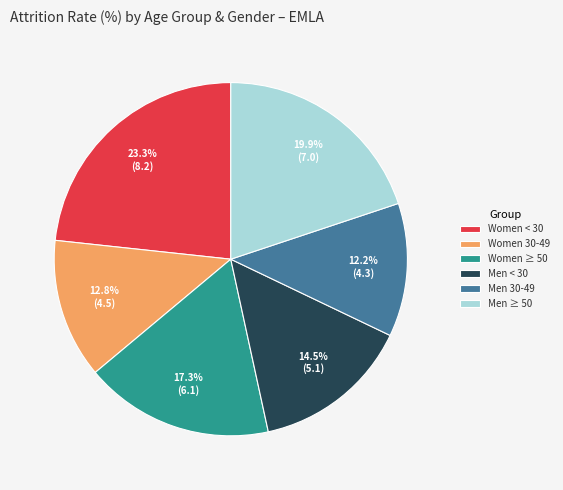

Between Men ≥ 50 and Women ≥ 50, which is larger?

Men ≥ 50